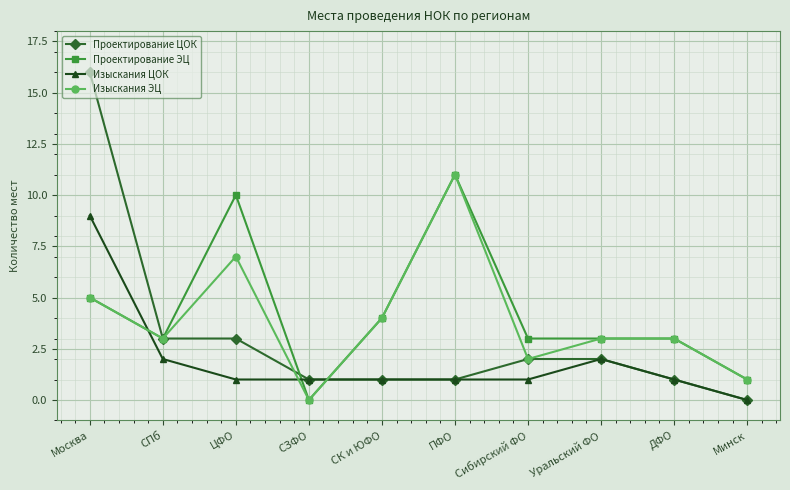

Reading left to right, transcribe all the data shown in this chart.

Проектирование ЦОК: Москва=16	СПб=3	ЦФО=3	СЗФО=1	СК и ЮФО=1	ПФО=1	Сибирский ФО=2	Уральский ФО=2	ДФО=1	Минск=0
Проектирование ЭЦ: Москва=5	СПб=3	ЦФО=10	СЗФО=0	СК и ЮФО=4	ПФО=11	Сибирский ФО=3	Уральский ФО=3	ДФО=3	Минск=1
Изыскания ЦОК: Москва=9	СПб=2	ЦФО=1	СЗФО=1	СК и ЮФО=1	ПФО=1	Сибирский ФО=1	Уральский ФО=2	ДФО=1	Минск=0
Изыскания ЭЦ: Москва=5	СПб=3	ЦФО=7	СЗФО=0	СК и ЮФО=4	ПФО=11	Сибирский ФО=2	Уральский ФО=3	ДФО=3	Минск=1